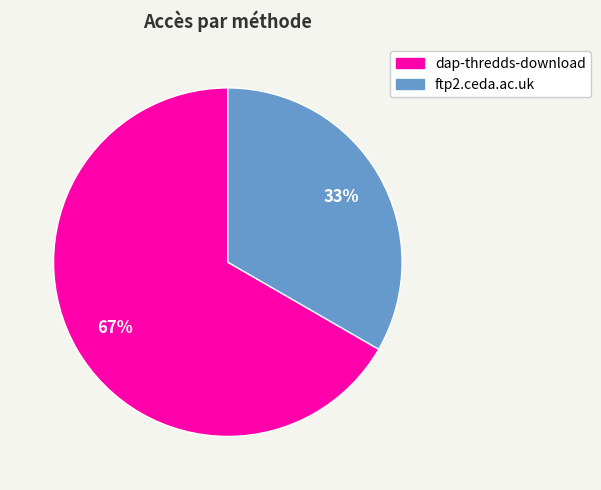

To the nearest percent, what portion does dap-thredds-download represent?

67%